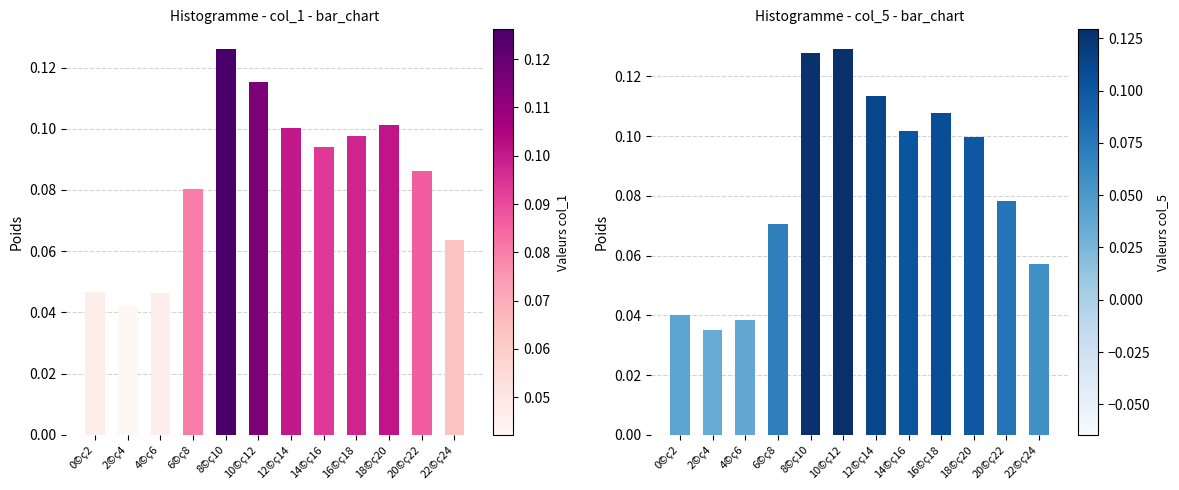

Which series has the widest spread of values?

col_5